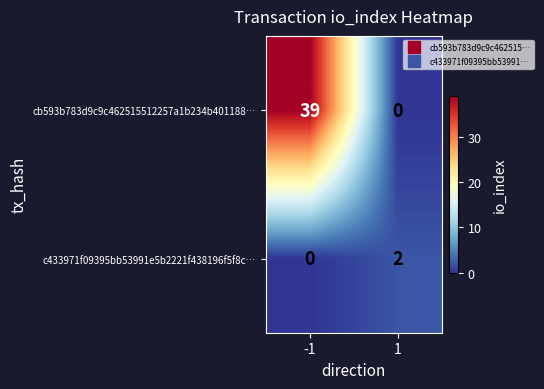

The cb593b783d9c9c462515512257a1b234b401188… series shows 19 at 1. True or false?

False